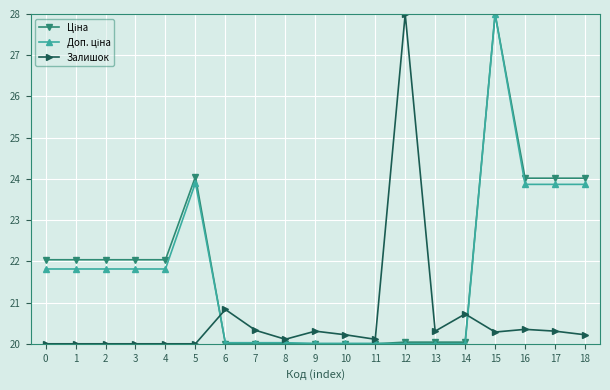

The Залишок series shows 20.3 at 17. True or false?

True